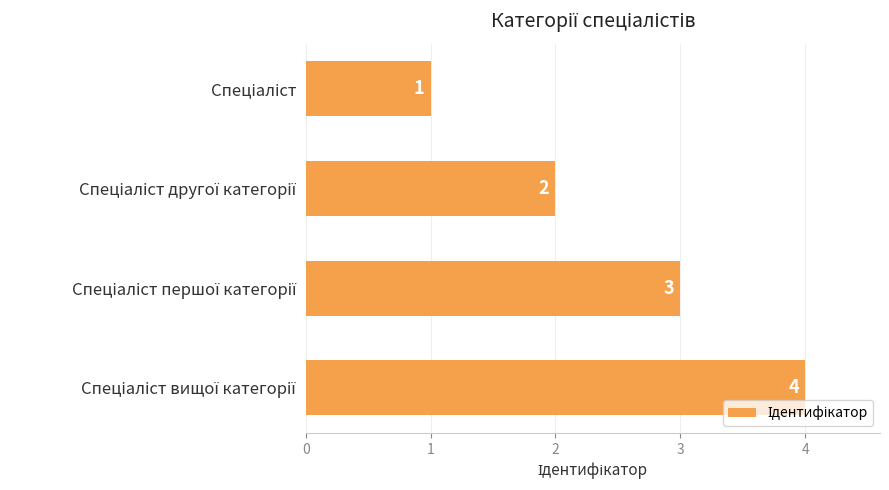

Count the values in the range 2 to 4.

3